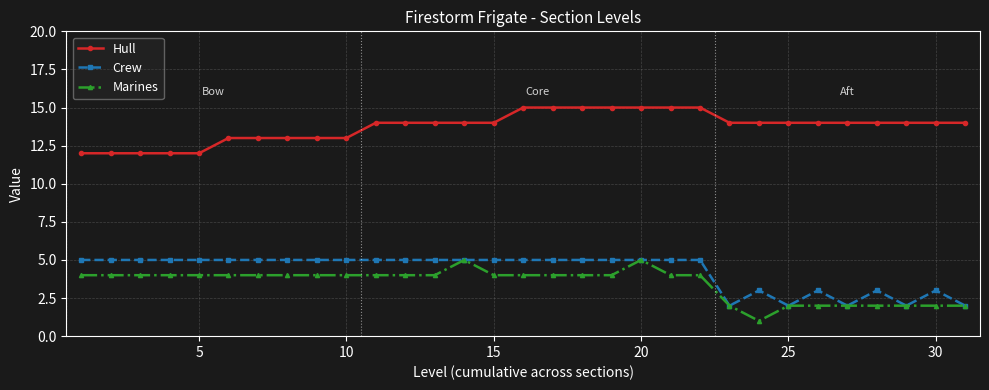

How many lines are shown in the chart?

3